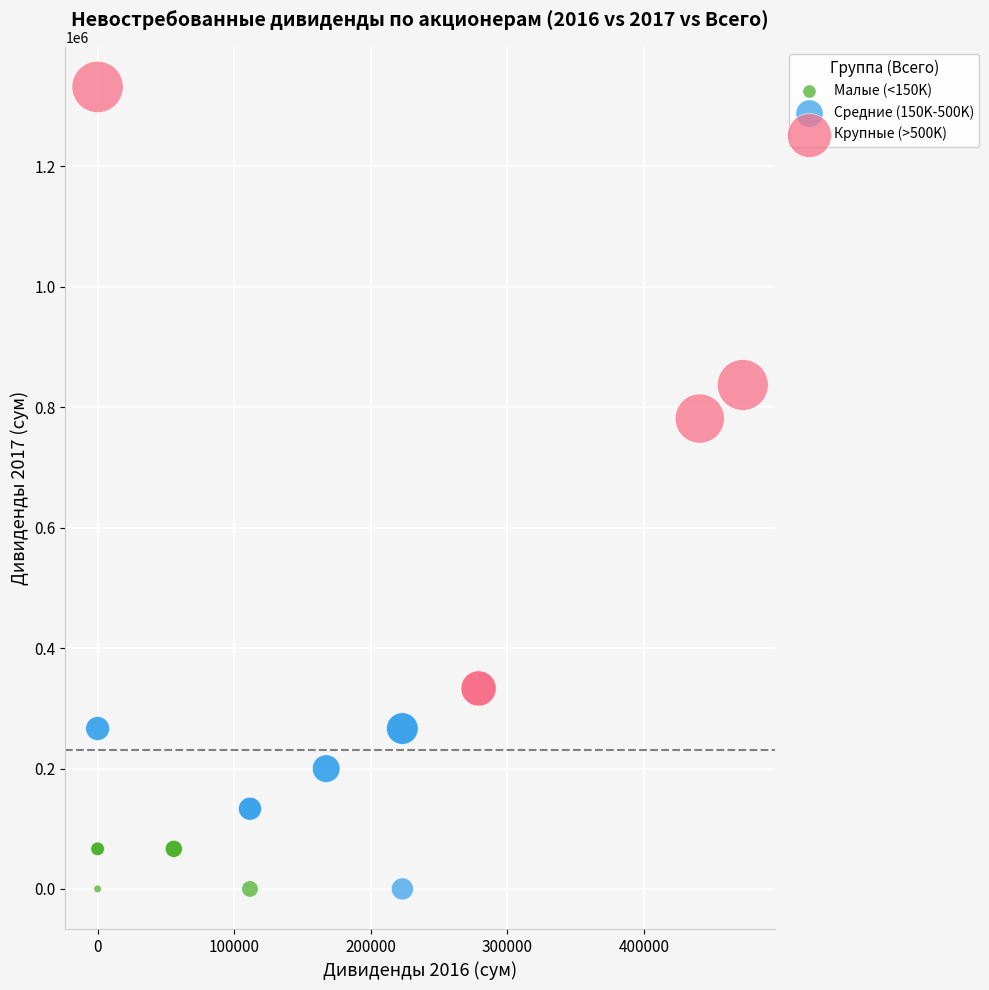

Which series has the widest spread of Y values?

Крупные (>500K)